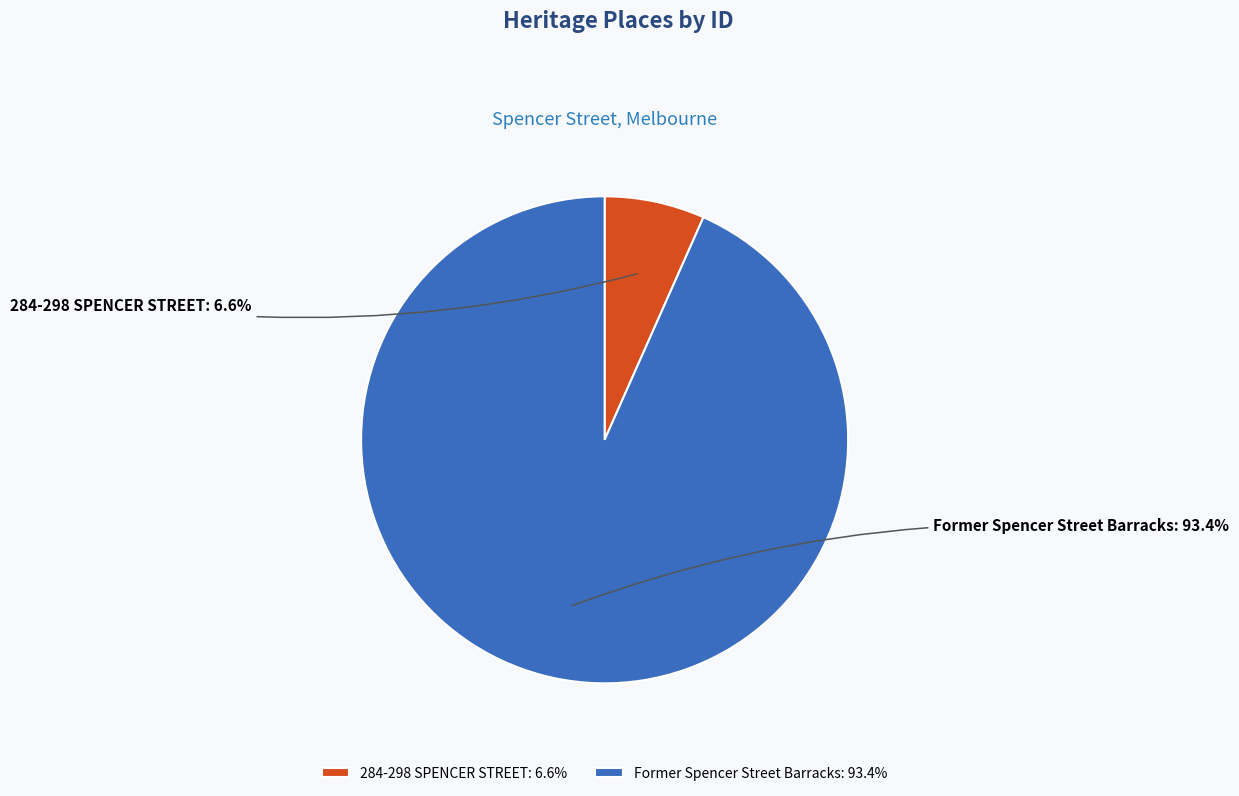

What percentage is the Former Spencer Street Barracks slice, to the nearest percent?

93%